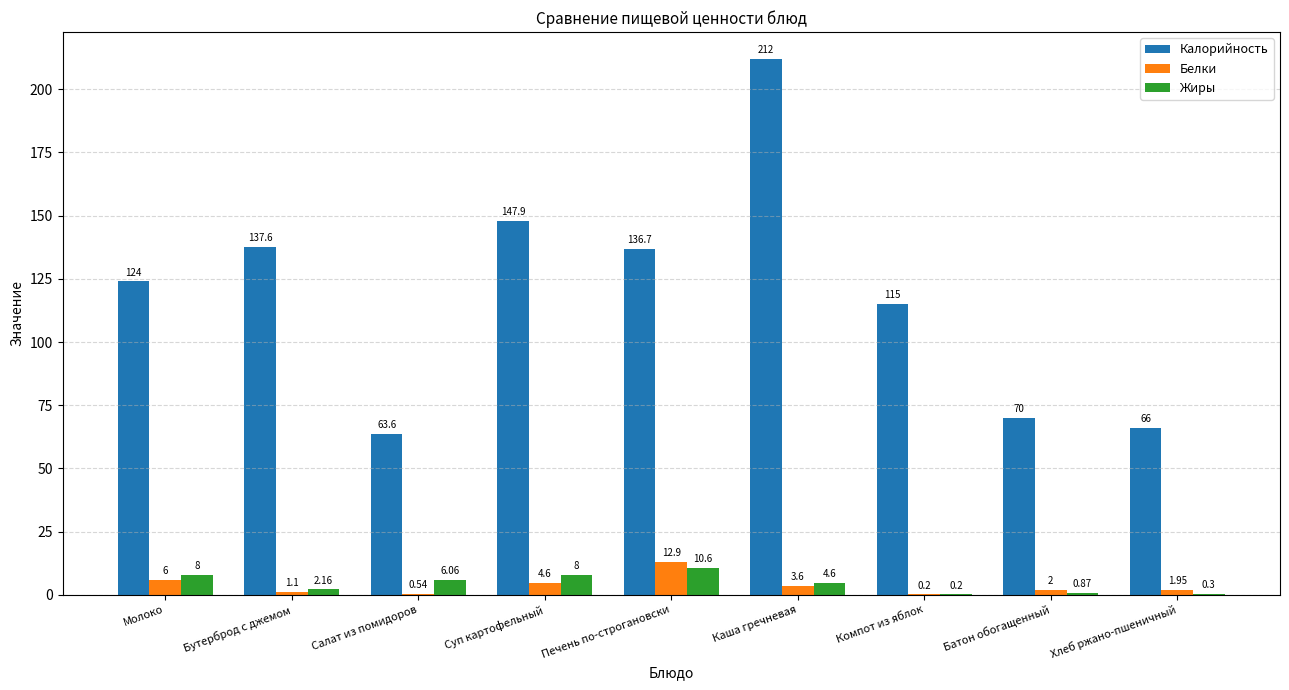

At which category is the sum across all series the highest?

Каша гречневая